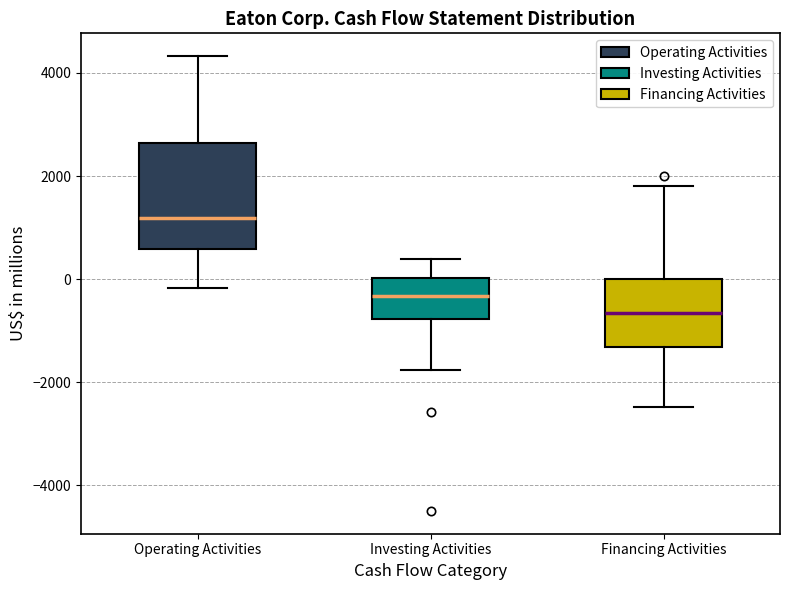

Comparing the boxes themselves (not the whiskers), which one is the tallest?

Operating Activities